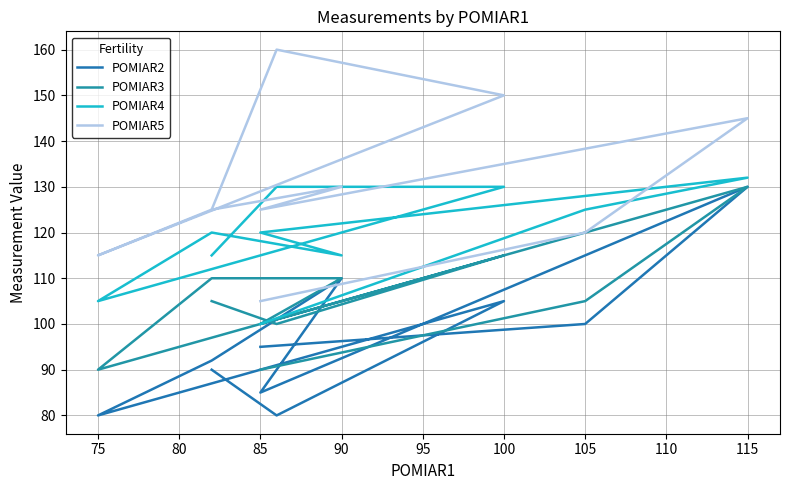

Reading right to left, list all the values displayed in this chart.

POMIAR2: 95	100	130	85	110	92	80	105	80	90
POMIAR3: 90	105	130	100	110	110	90	115	100	105
POMIAR4: 100	125	132	120	115	120	105	130	130	115
POMIAR5: 105	120	145	125	130	125	115	150	160	125